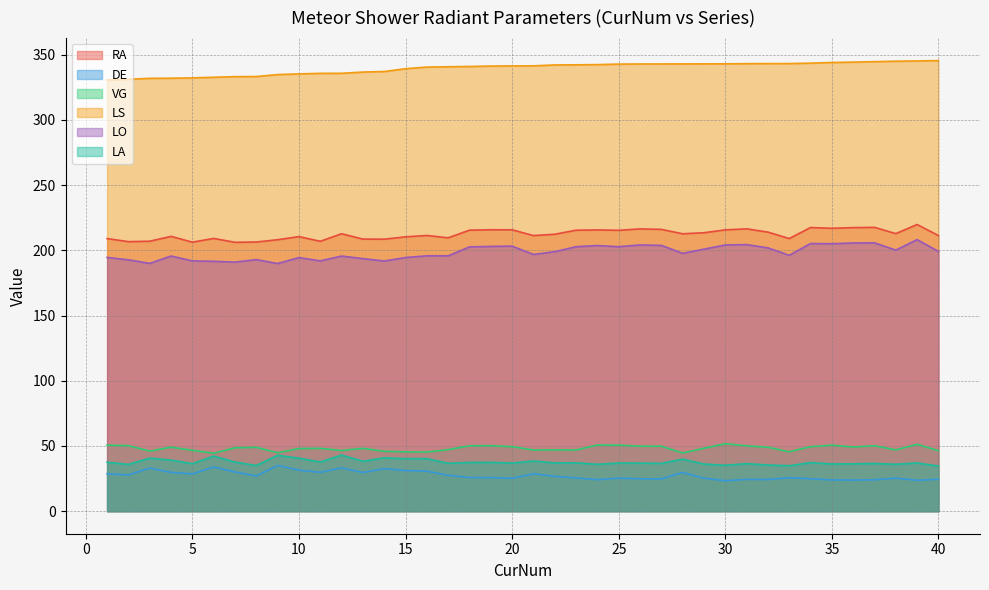

Reading left to right, extract all data points from this chart.

RA: 209.0	206.6	206.9	210.7	206.2	209.1	206.1	206.3	208.1	210.5	206.9	212.7	208.6	208.5	210.3	211.4	209.6	215.4	215.7	215.7	211.3	212.3	215.4	215.6	215.3	216.4	216.0	212.7	213.5	215.7	216.4	213.9	209.0	217.5	216.9	217.4	217.6	212.8	219.8	211.3
DE: 28.7	27.8	33.1	29.8	28.6	33.9	30.0	27.0	35.0	31.5	29.8	33.2	29.6	32.6	31.2	30.7	27.5	25.8	25.7	25.2	28.7	26.7	25.5	24.2	25.3	24.8	24.8	29.7	25.3	23.4	24.4	24.3	25.7	24.9	23.9	23.9	24.1	25.3	23.7	24.4
VG: 50.6	50.3	46.1	49.1	46.7	44.5	48.6	49.0	44.9	48.0	48.2	46.6	48.2	45.9	45.5	45.3	47.2	50.2	50.2	49.5	46.9	47.0	46.9	50.7	50.6	49.9	49.8	44.7	48.2	51.7	50.1	49.0	45.6	49.5	50.6	49.2	50.2	47.0	51.3	46.4
LS: 330.5	331.1	331.8	331.9	332.2	332.6	333.1	333.2	334.7	335.2	335.6	335.7	336.6	337.0	339.2	340.4	340.7	340.9	341.2	341.3	341.4	342.1	342.2	342.3	342.7	342.8	342.8	342.9	342.9	342.9	343.1	343.1	343.1	343.5	344.0	344.2	344.6	344.9	345.1	345.4
LO: 194.5	192.7	190.0	195.6	191.9	191.6	190.9	192.9	189.9	194.4	191.9	195.6	193.6	191.8	194.5	195.8	195.8	202.6	203.0	203.2	196.8	198.9	202.8	203.6	202.8	204.1	203.8	197.7	200.9	204.1	204.4	201.9	196.2	205.2	205.0	205.6	205.7	200.1	208.2	199.1
LA: 37.5	35.9	40.7	39.2	36.4	42.2	37.7	35.0	42.9	40.7	37.7	43.0	38.2	40.9	40.3	40.3	36.7	37.4	37.4	36.9	38.5	37.0	37.1	36.0	36.9	36.8	36.6	39.9	36.1	35.2	36.4	35.4	34.8	37.3	36.2	36.3	36.6	36.0	37.0	34.6